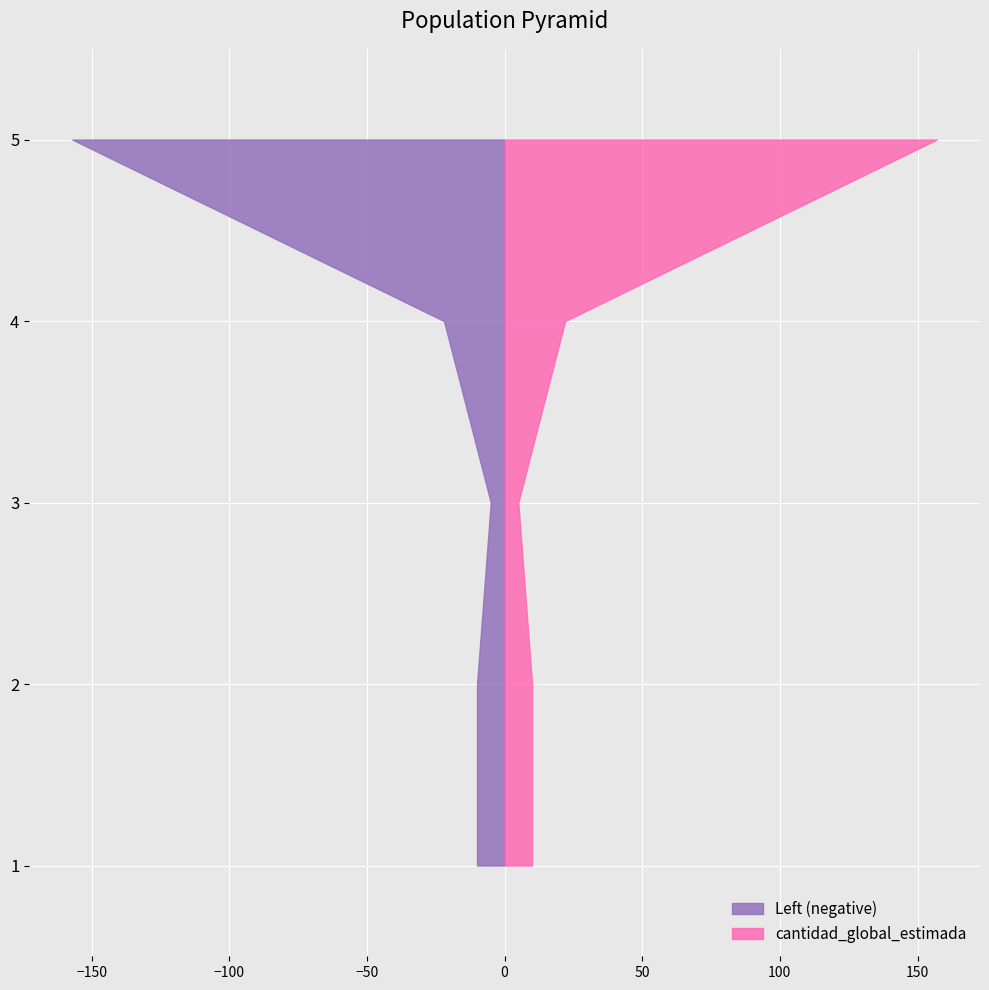

Reading left to right, transcribe all the data shown in this chart.

53111501=10	53103001=10	53103001=5	53103001=22	11151702=157